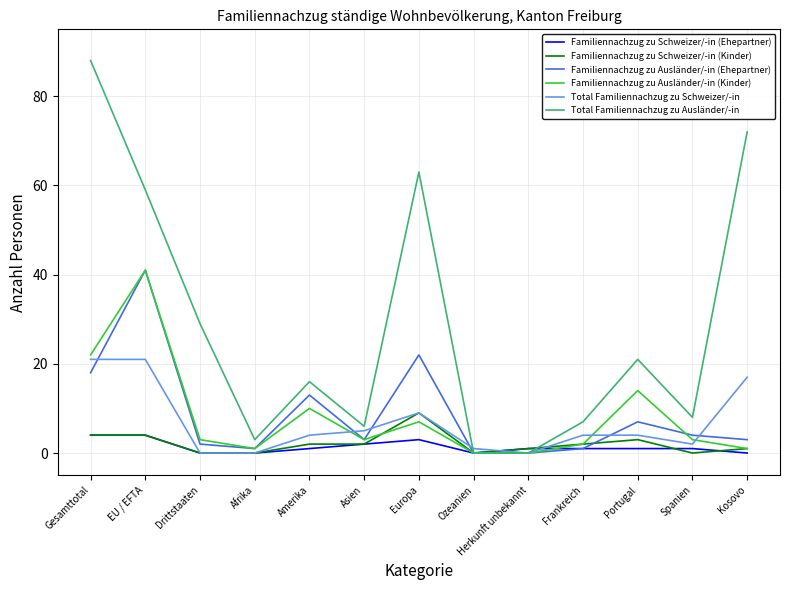

In Familiennachzug zu Ausländer/-in (Ehepartner), how many points are higher than both neighbors (excluding endpoints)?

4